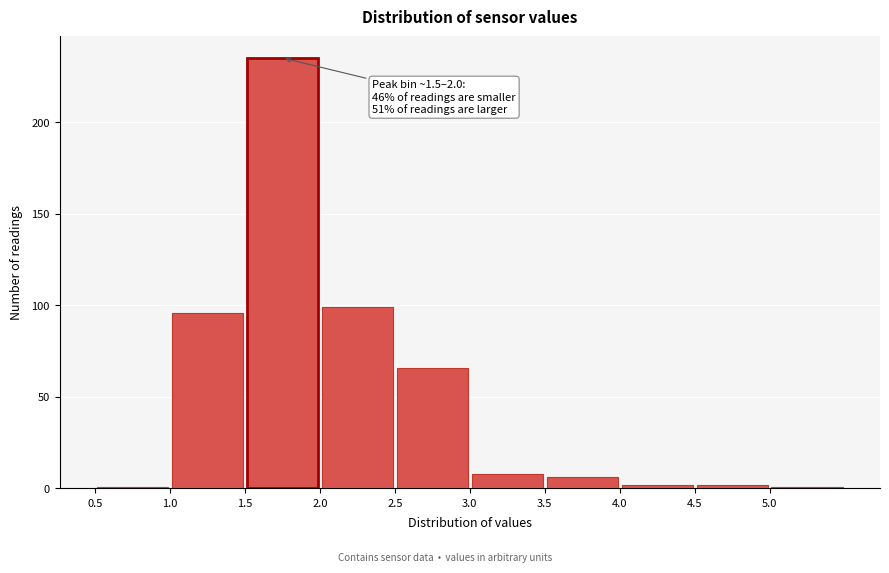

Which range on the x-axis has the tallest bar?

1.5 to 2.0